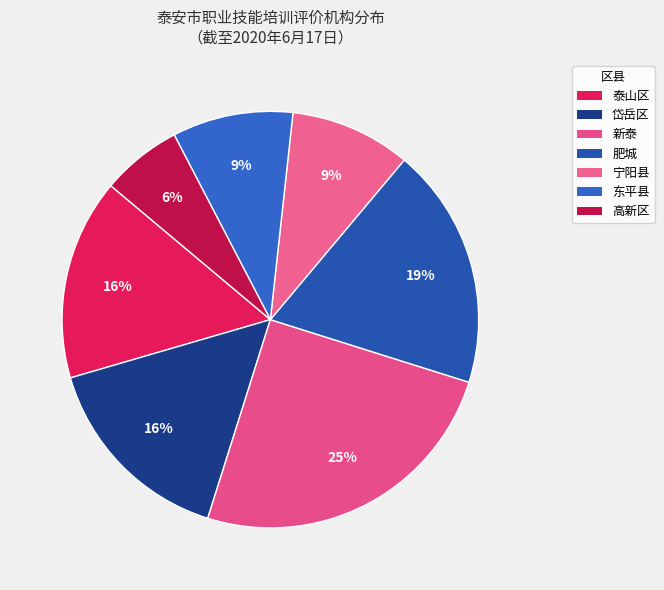

Is the sum of 岱岳区 and 高新区 greater than half?

No